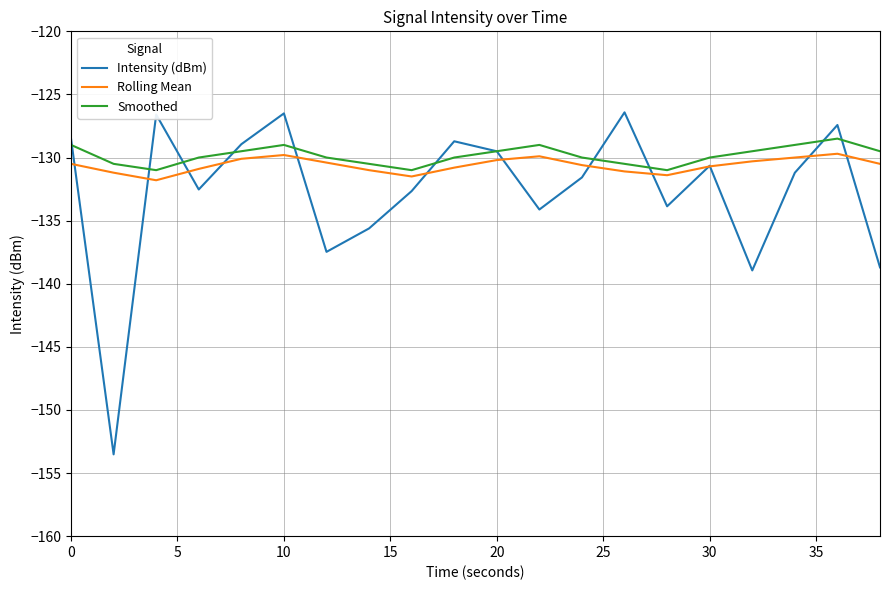

What is the highest value of the Intensity (dBm) series?

-126.4